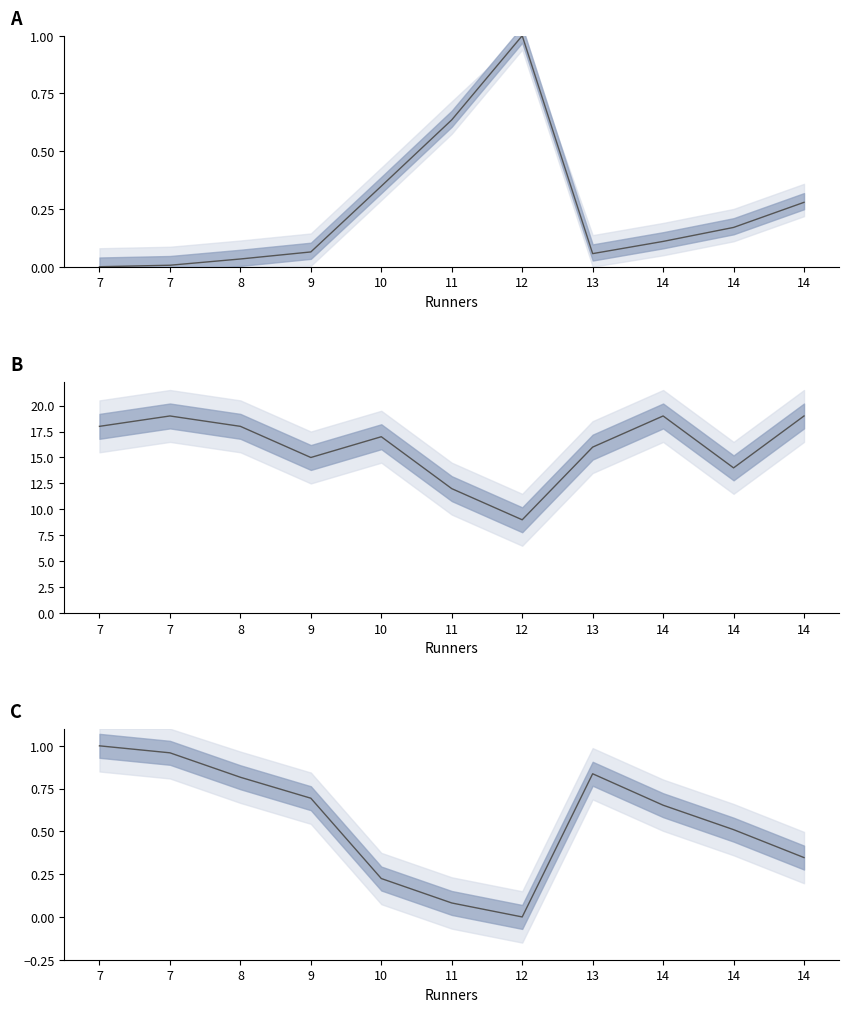

True or false: Total and Power Rating intersect in this chart.

False